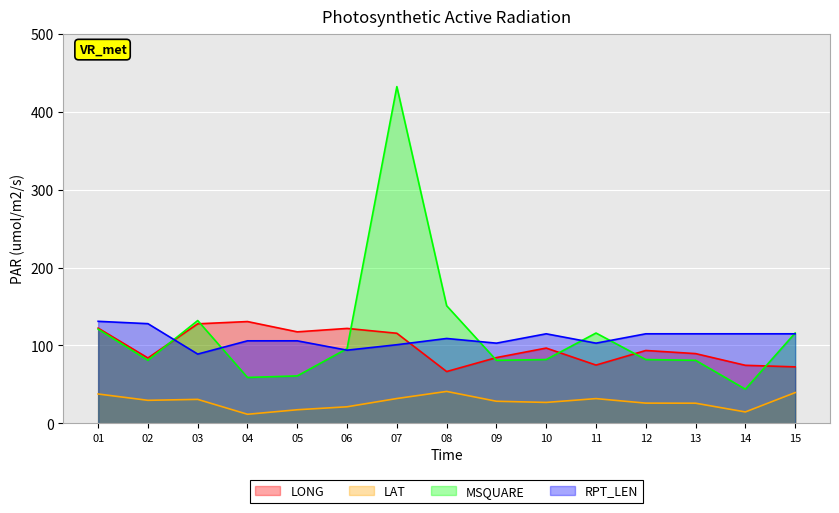

Rank the series by their maximum value, from lowest to highest.

LAT, LONG, RPT_LEN, MSQUARE